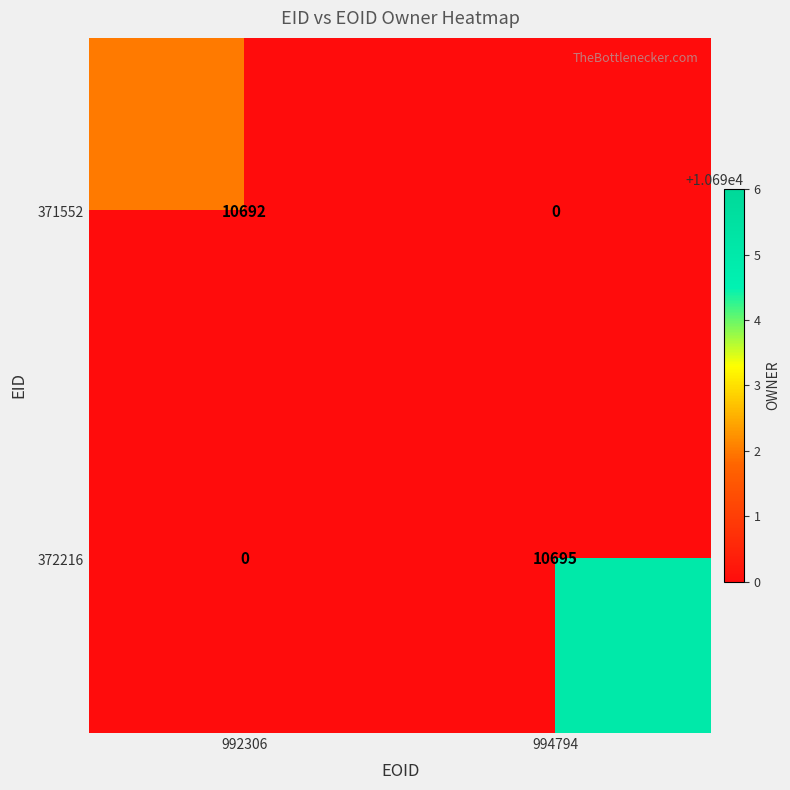

What is the approximate value of 371552 at 992306, to the nearest 50?

10700